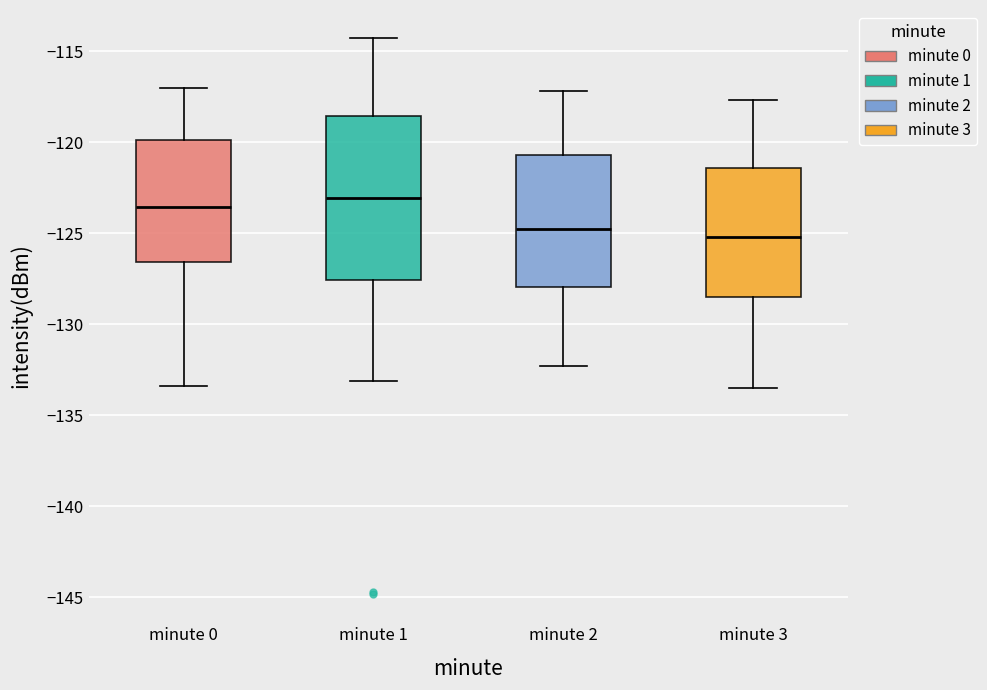

Reading left to right, transcribe this box plot: for each box, give where its median line is, the range the box spans, and where its two whiskers end, as read against the y-axis. The values are not printed on the chart, so give them approximately, as read against the axis.

minute 0: median -123.5, box -126.5 to -120.0, whiskers -133.5 to -117.0
minute 1: median -123.0, box -127.5 to -118.5, whiskers -133.0 to -114.5
minute 2: median -124.5, box -128.0 to -120.5, whiskers -132.5 to -117.0
minute 3: median -125.0, box -128.5 to -121.5, whiskers -133.5 to -117.5